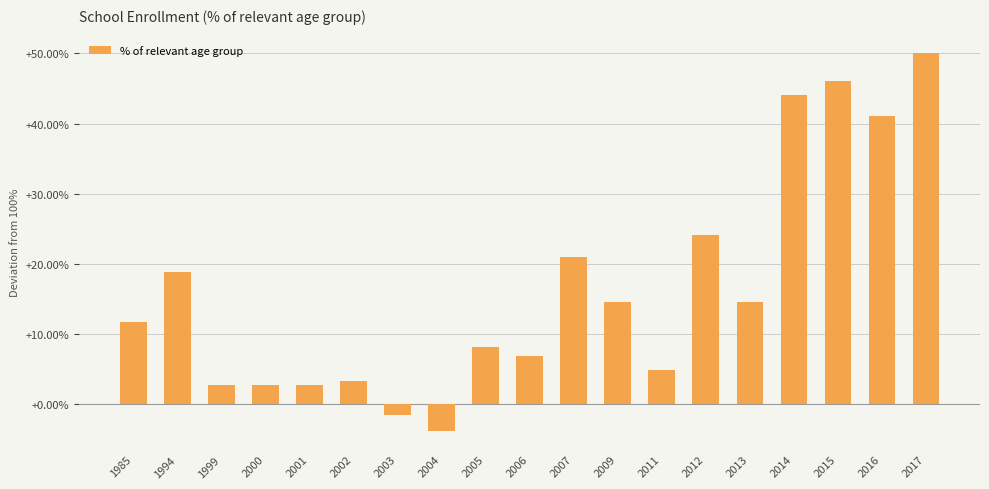

Between 2012 and 2015, which is larger?

2015